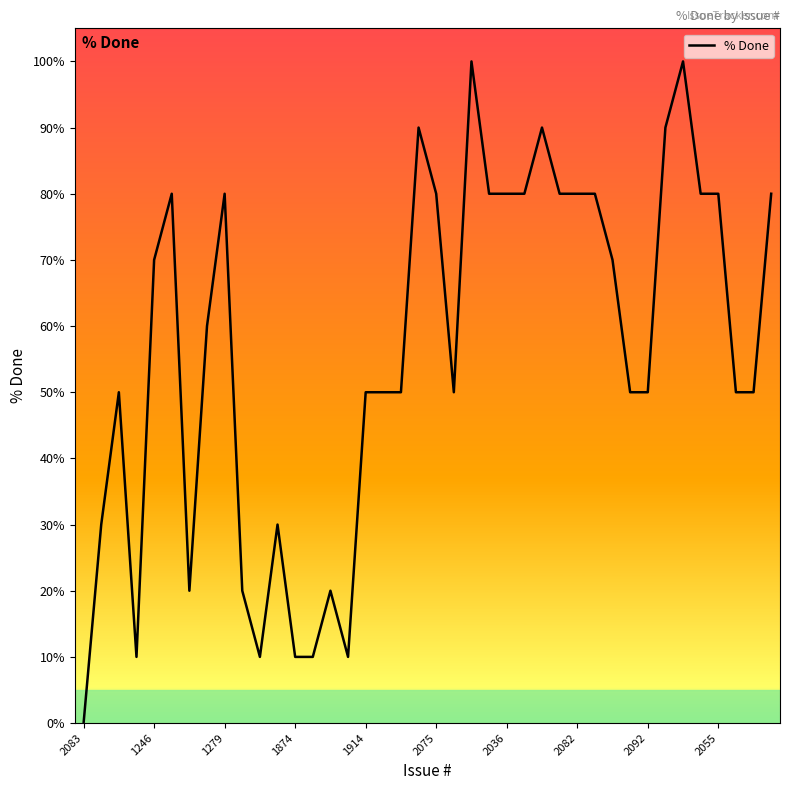

What is the maximum value shown in the chart?

100